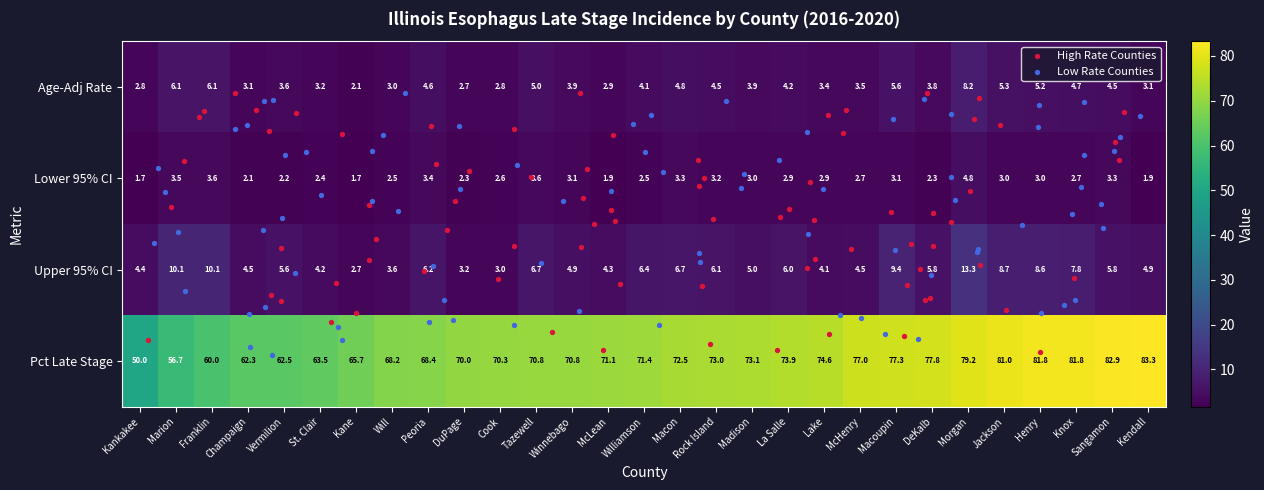

Count the number of data series in this chart.

4